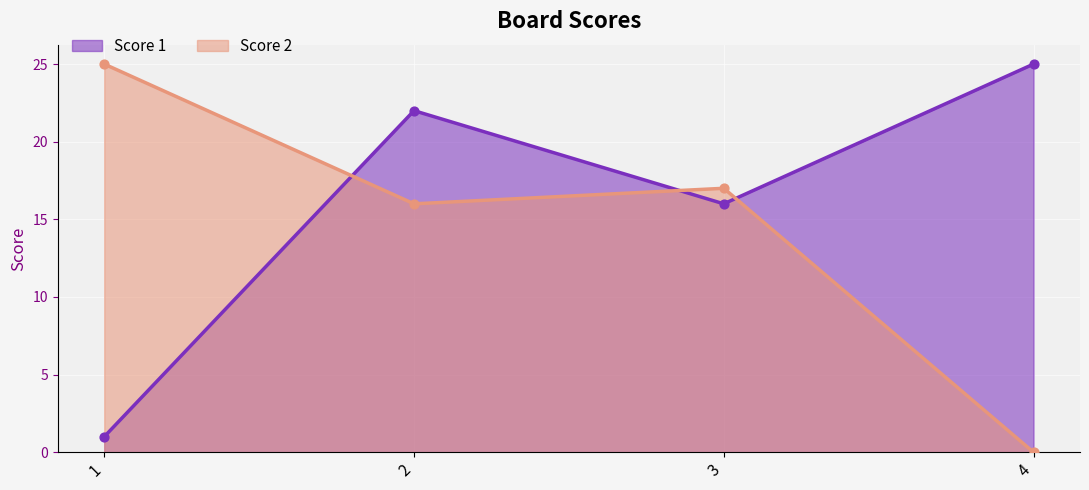

Is the value of Score 1 at 2 greater than the value of Score 2 at 1?

No